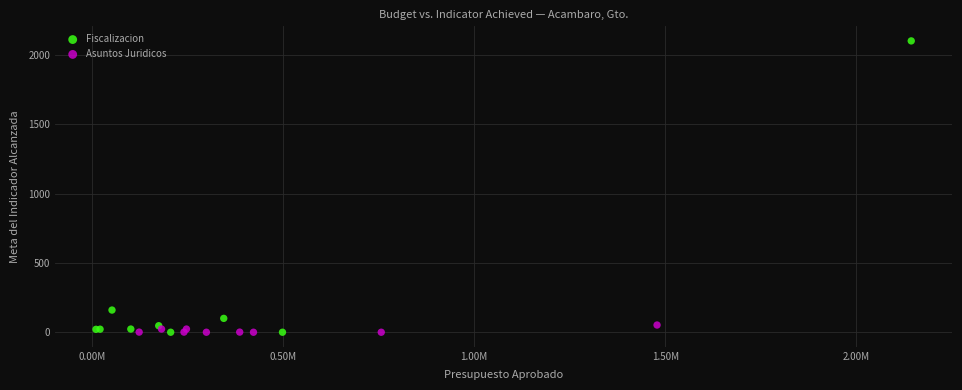

Which series has the largest Y range (max minus min)?

Fiscalizacion